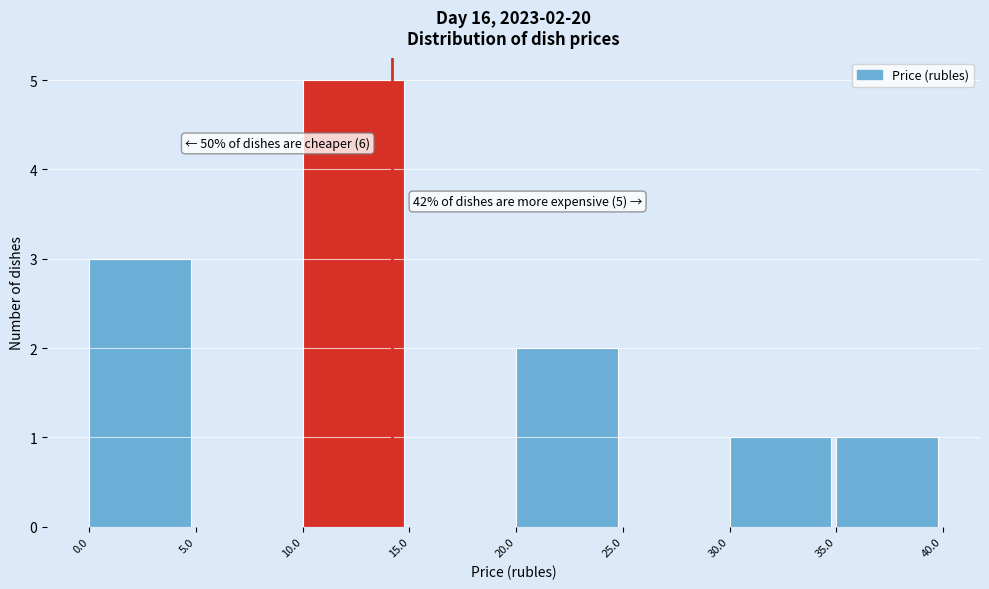

Which range on the x-axis has the tallest bar?

10.0 to 15.0